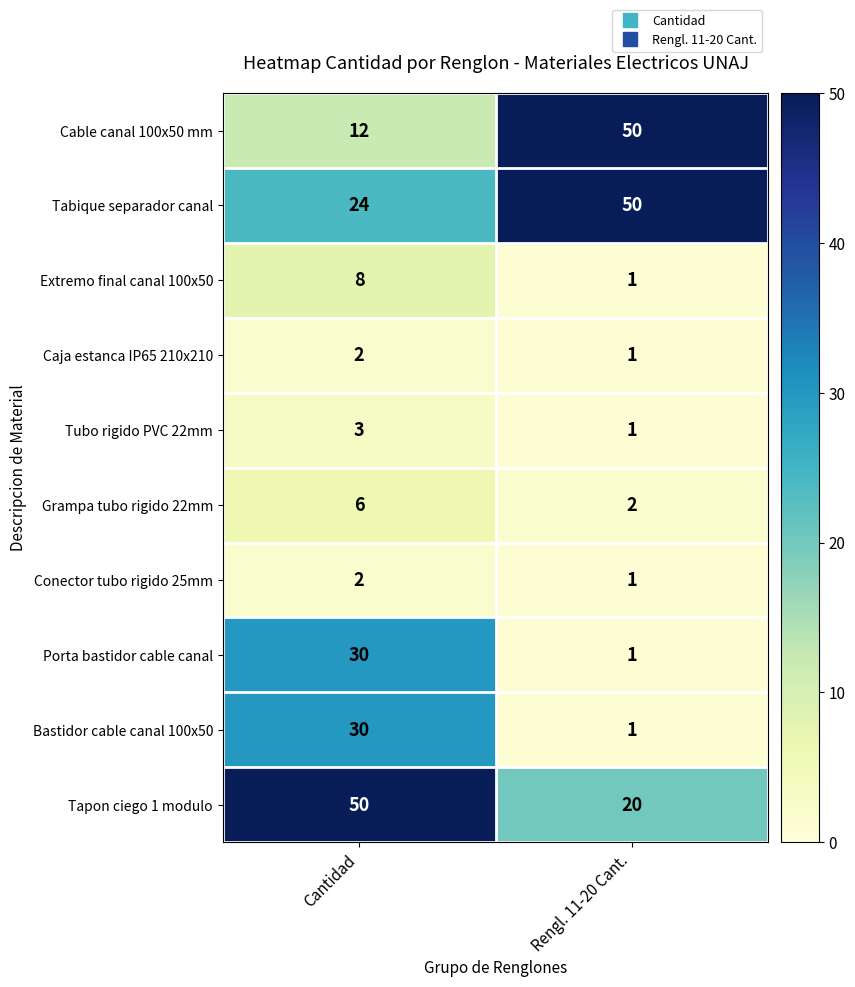

What is the sum of the Extremo final canal 100x50 values at Cantidad and Rengl. 11-20 Cant.?

9